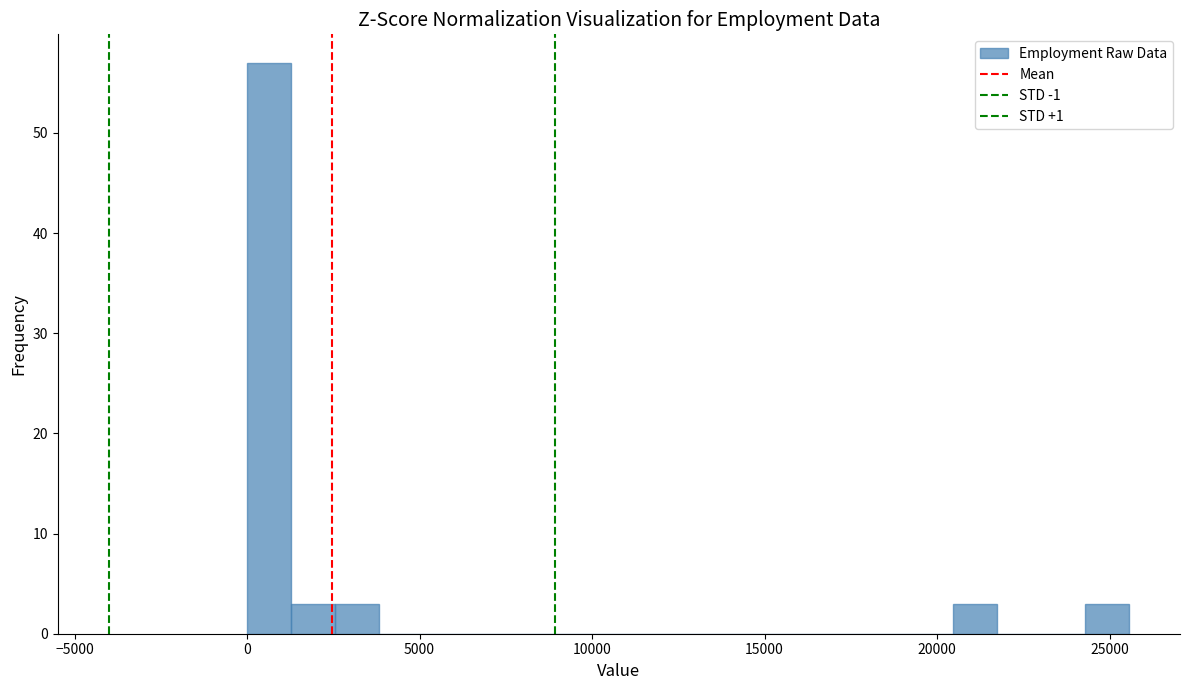

Around what value on the x-axis is the tallest bar? Give the approximate position of its centre, as read against the axis.

500